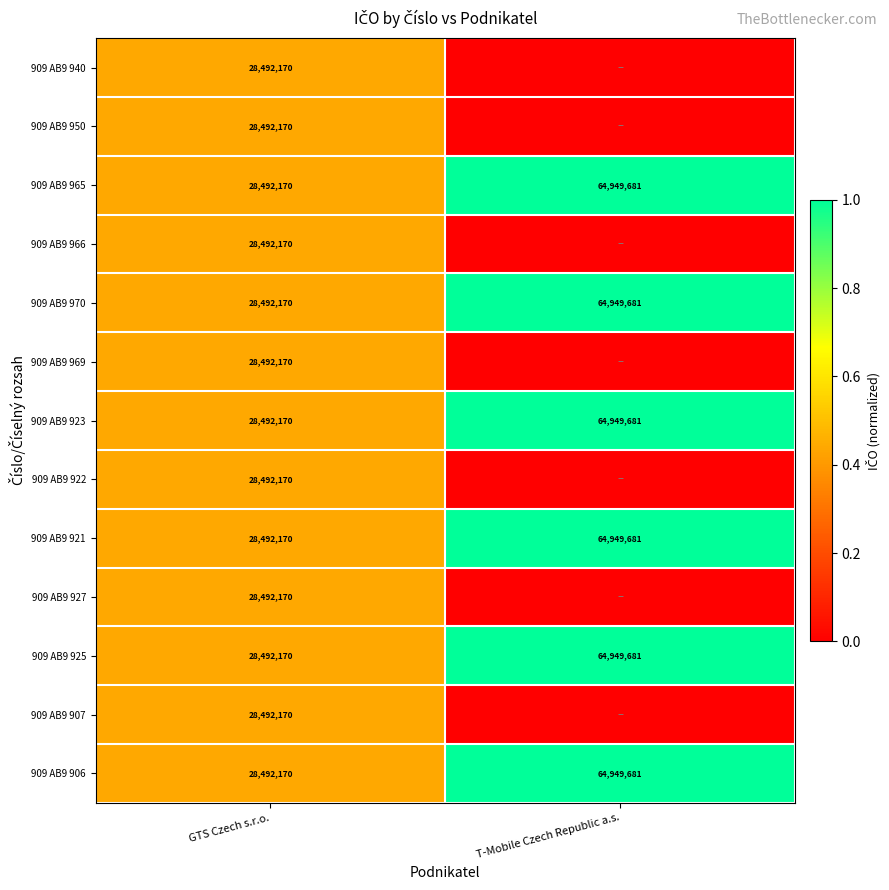

Rank the categories by 909 AB9 965 value from lowest to highest.

GTS Czech s.r.o., T-Mobile Czech Republic a.s.